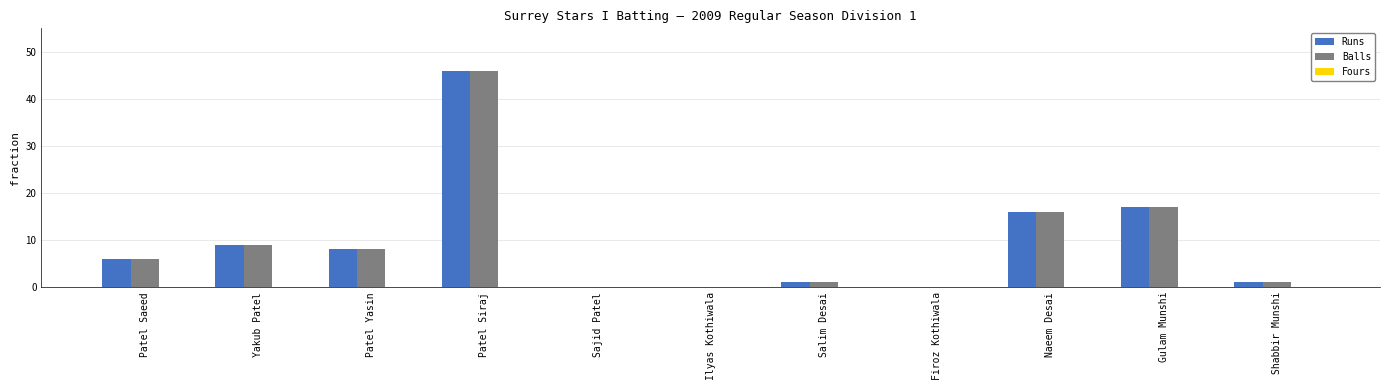

What is the sum of the Balls values at Patel Yasin and Firoz Kothiwala?

8